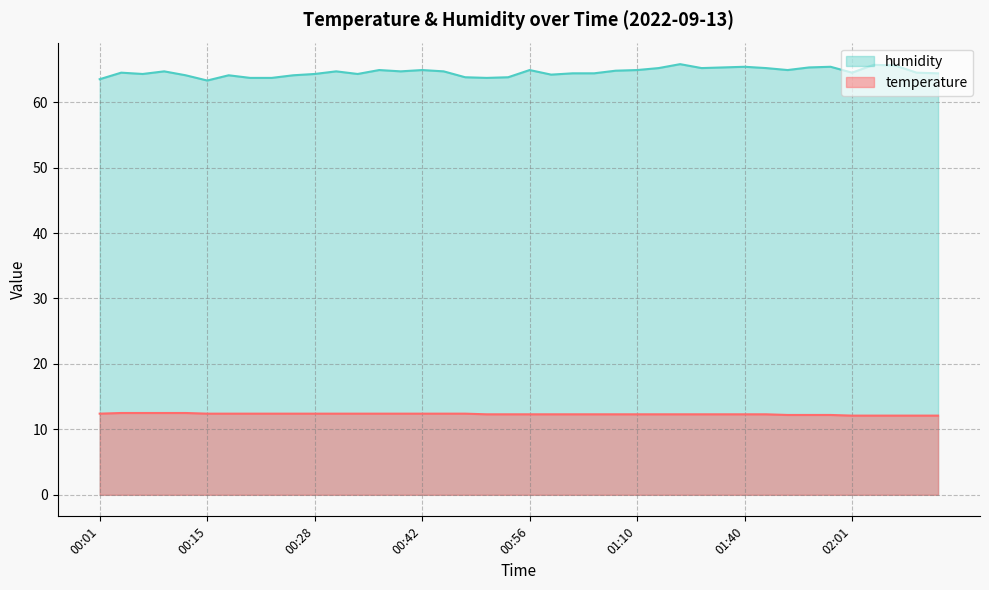

What is the total value across all series at 00:56?

77.2